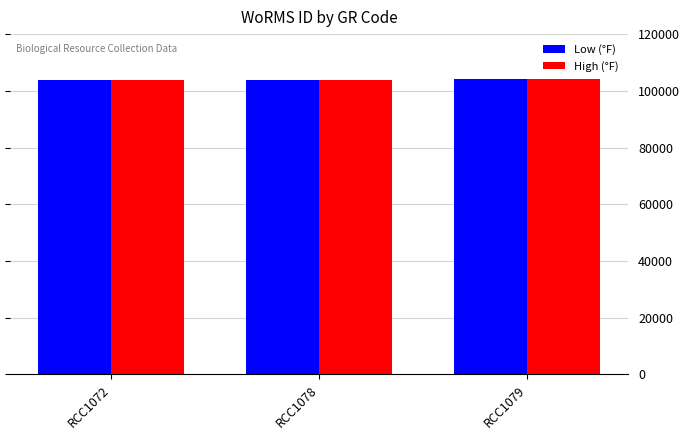

What is the total value across all series at RCC1079?

208032